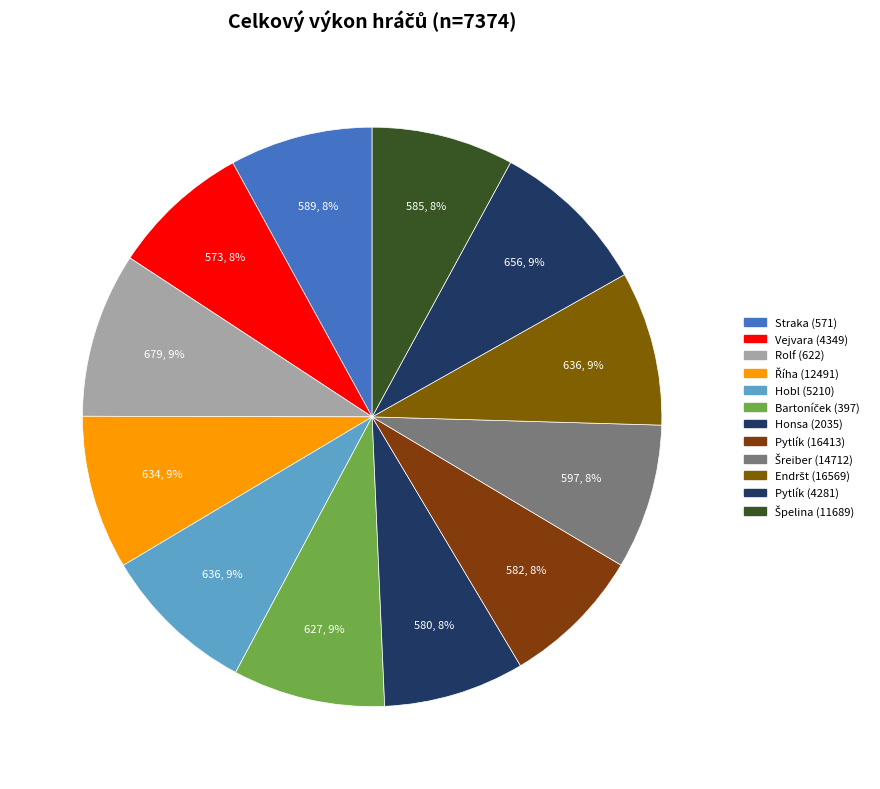

How many slices are in this pie chart?

12